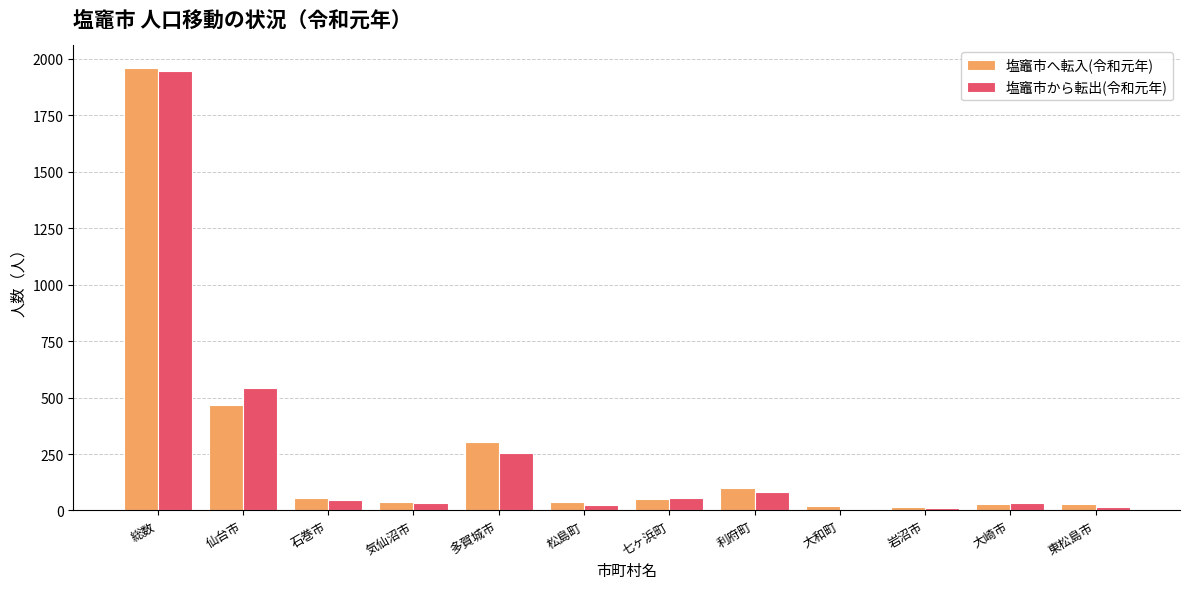

What is the sum of the 塩竈市から転出(令和元年) values at 石巻市 and 気仙沼市?

80